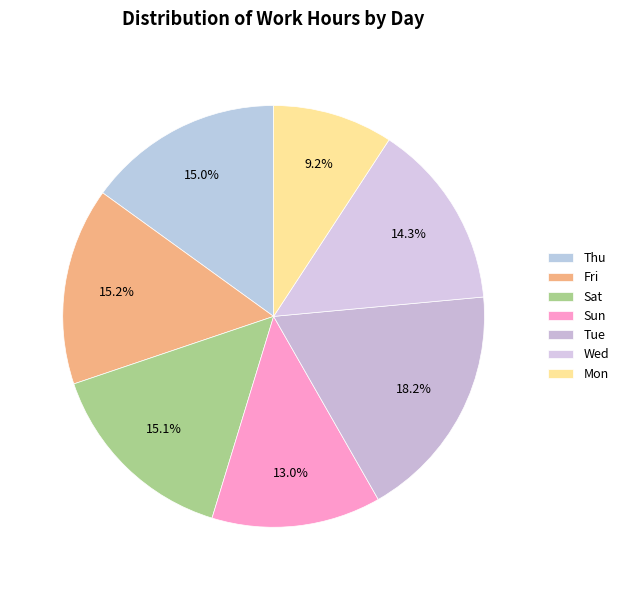

How much of the chart is everything except Wed?

85.7%